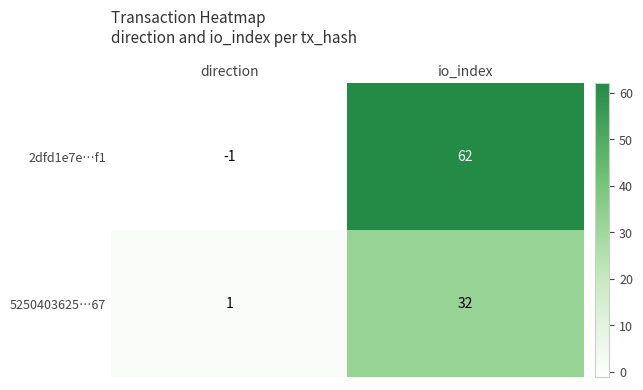

Rank the series at io_index from highest to lowest value.

2dfd1e7e…f1, 5250403625…67